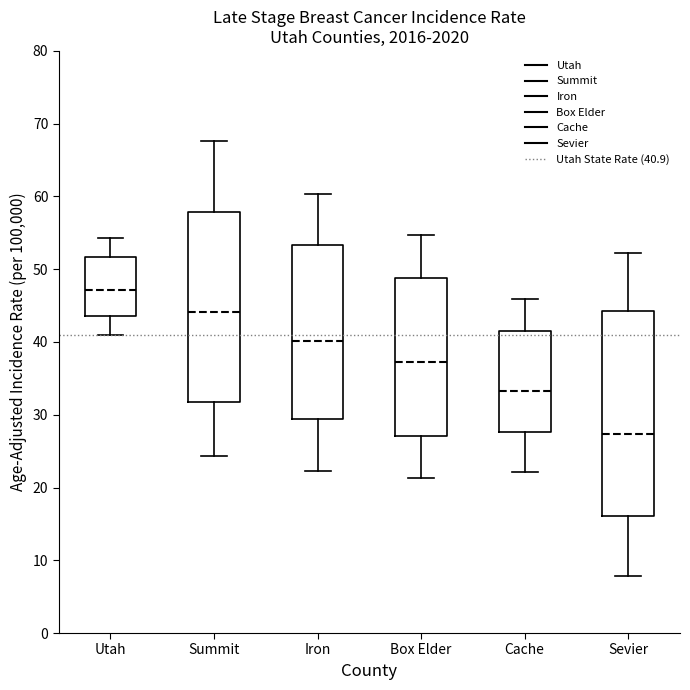

Reading left to right, read every box against the y-axis: the position of its median line, the range the box covers, and the ends of its whiskers. The values are not printed on the chart, so give them approximately, as read against the axis.

Utah: median 47, box 44 to 52, whiskers 41 to 54
Summit: median 44, box 32 to 58, whiskers 24 to 68
Iron: median 40, box 29 to 53, whiskers 22 to 60
Box Elder: median 37, box 27 to 49, whiskers 21 to 55
Cache: median 33, box 28 to 42, whiskers 22 to 46
Sevier: median 27, box 16 to 44, whiskers 8 to 52